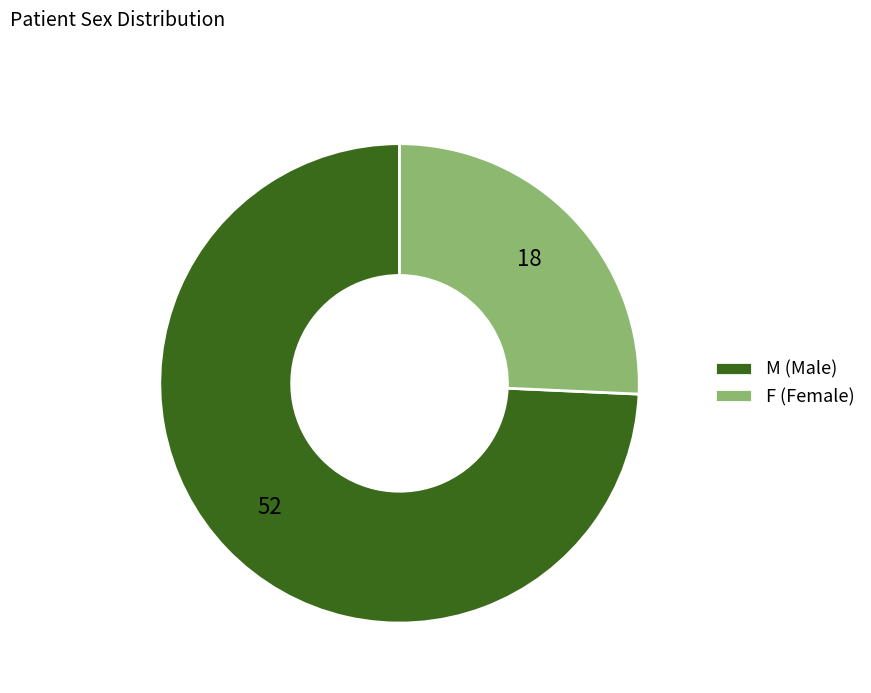

Which category has the smallest portion of the pie?

F